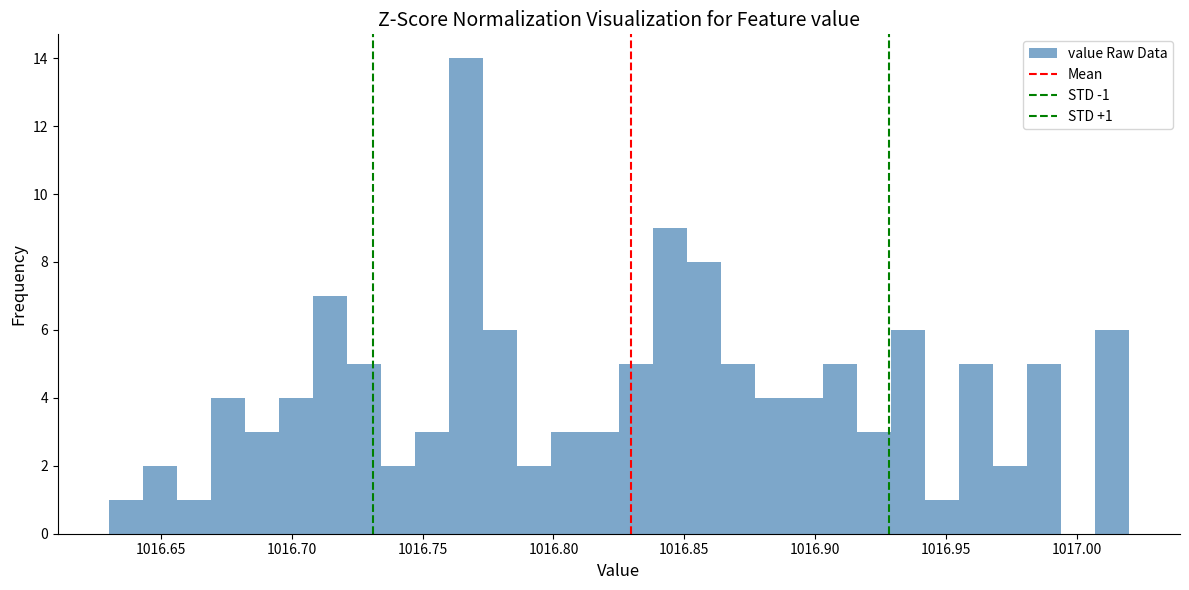

Read against the x-axis, roughly where is the centre of the tallest bar?

1016.765